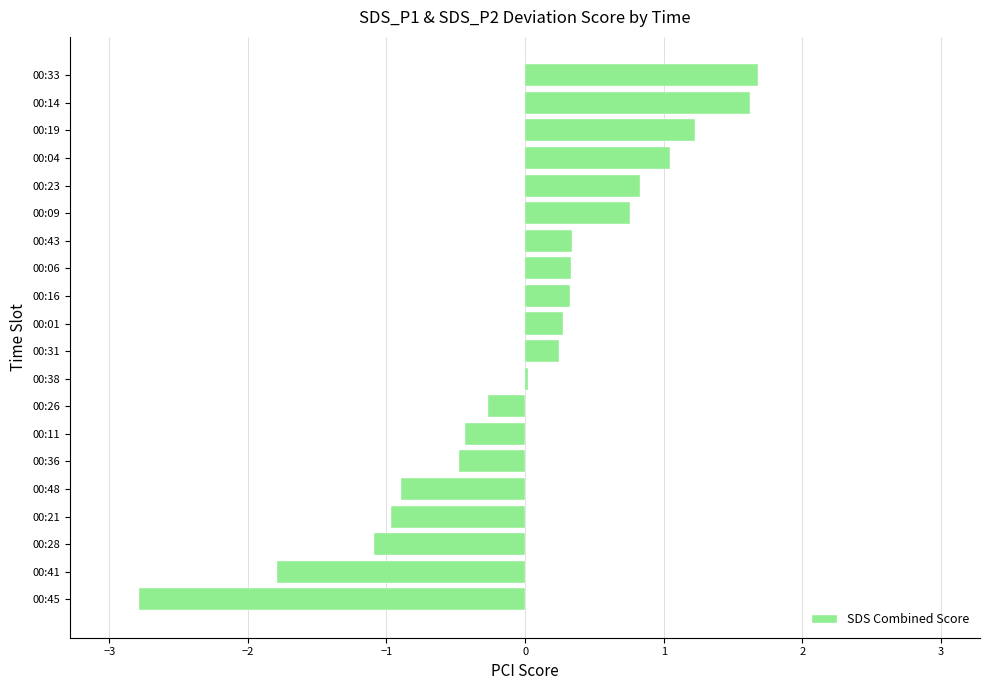

What is the minimum value shown in the chart?

-2.8